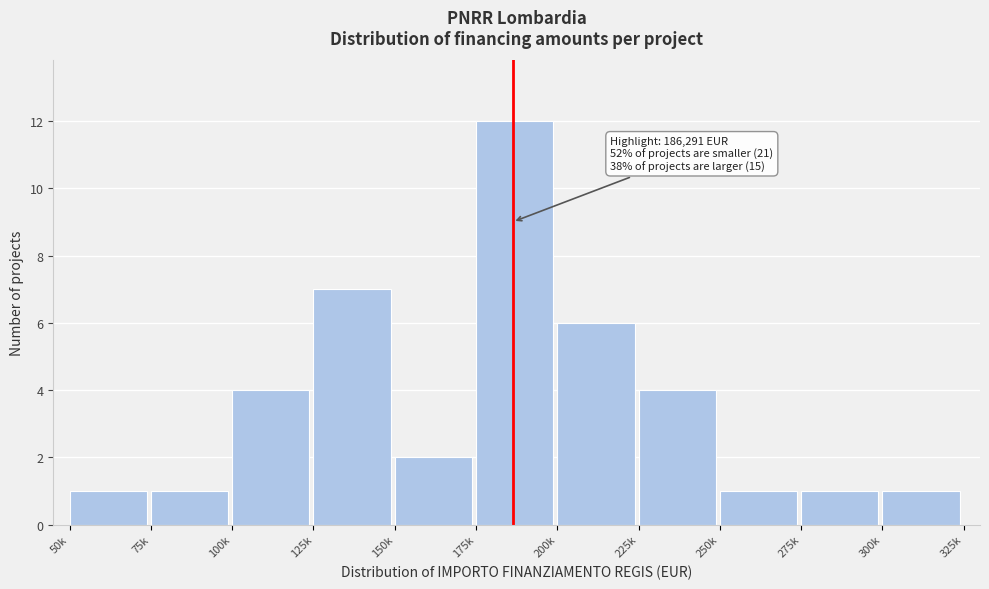

Reading left to right, transcribe all the data shown in this chart.

1	1	4	7	2	12	6	4	1	1	1